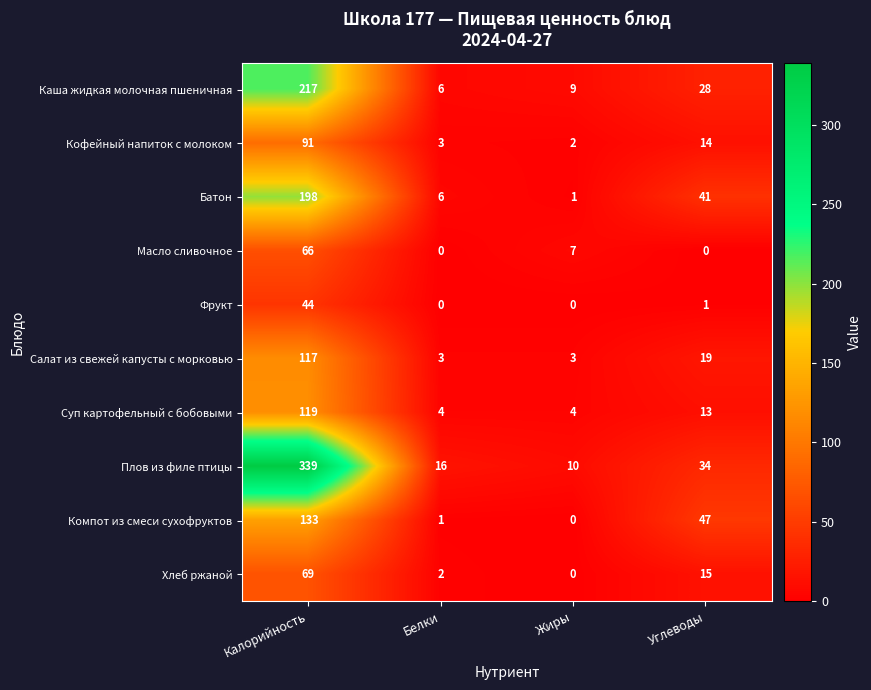

What is the difference between the highest and lowest values at Калорийность?

295